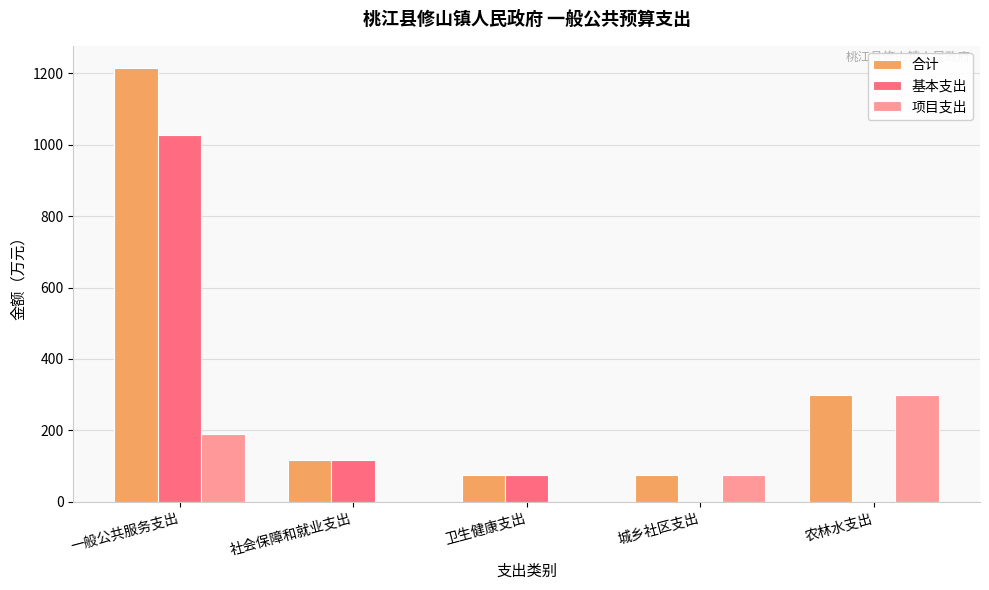

What is the sum of the 合计 values at 农林水支出 and 卫生健康支出?

376.8